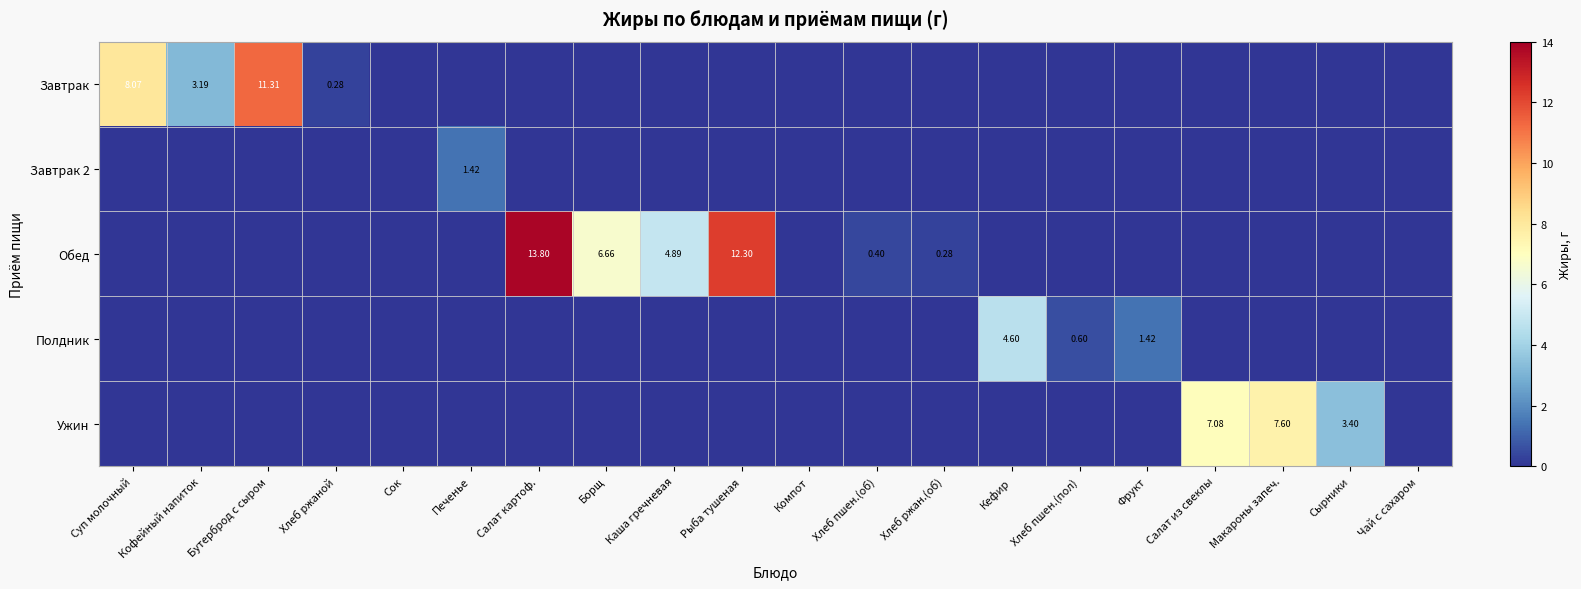

Which has a higher value, Печенье or Сок?

Печенье